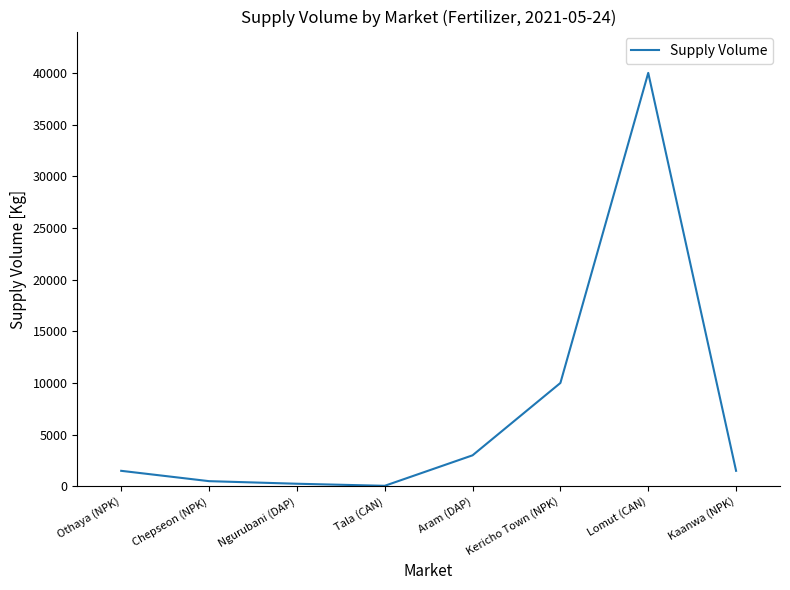

Reading left to right, list all the values displayed in this chart.

Othaya (NPK)=1500	Chepseon (NPK)=500	Ngurubani (DAP)=250	Tala (CAN)=50	Aram (DAP)=3000	Kericho Town (NPK)=10000	Lomut (CAN)=40000	Kaanwa (NPK)=1500